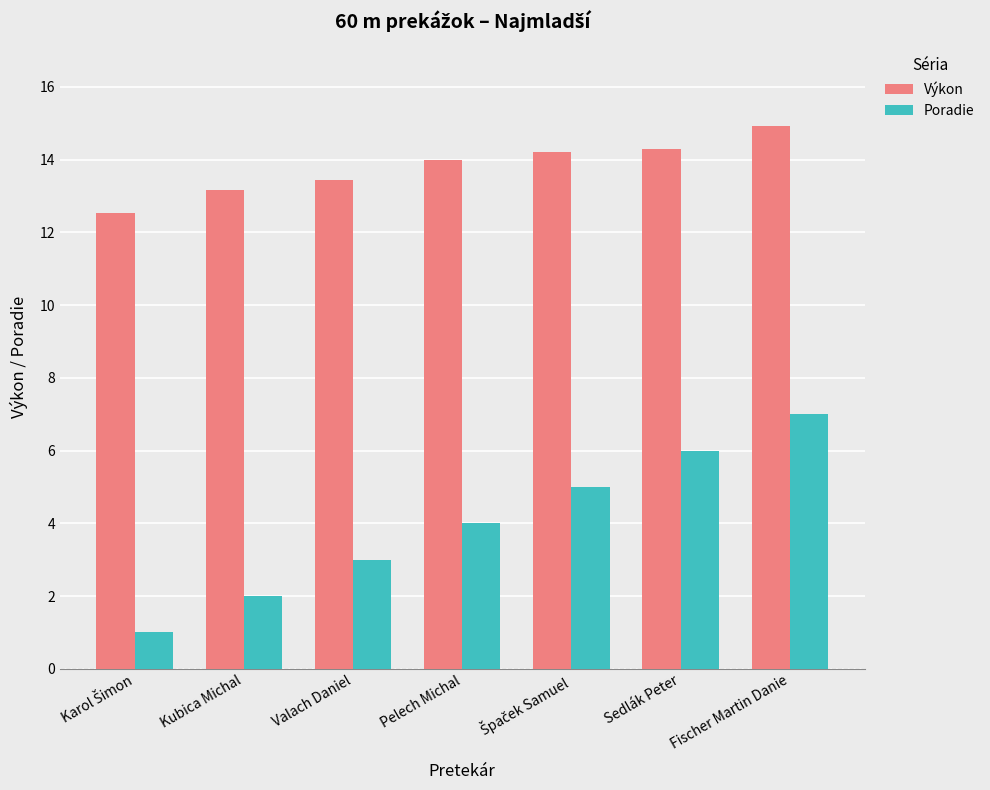

What value does the Poradie series have at Kubica Michal?

2.0